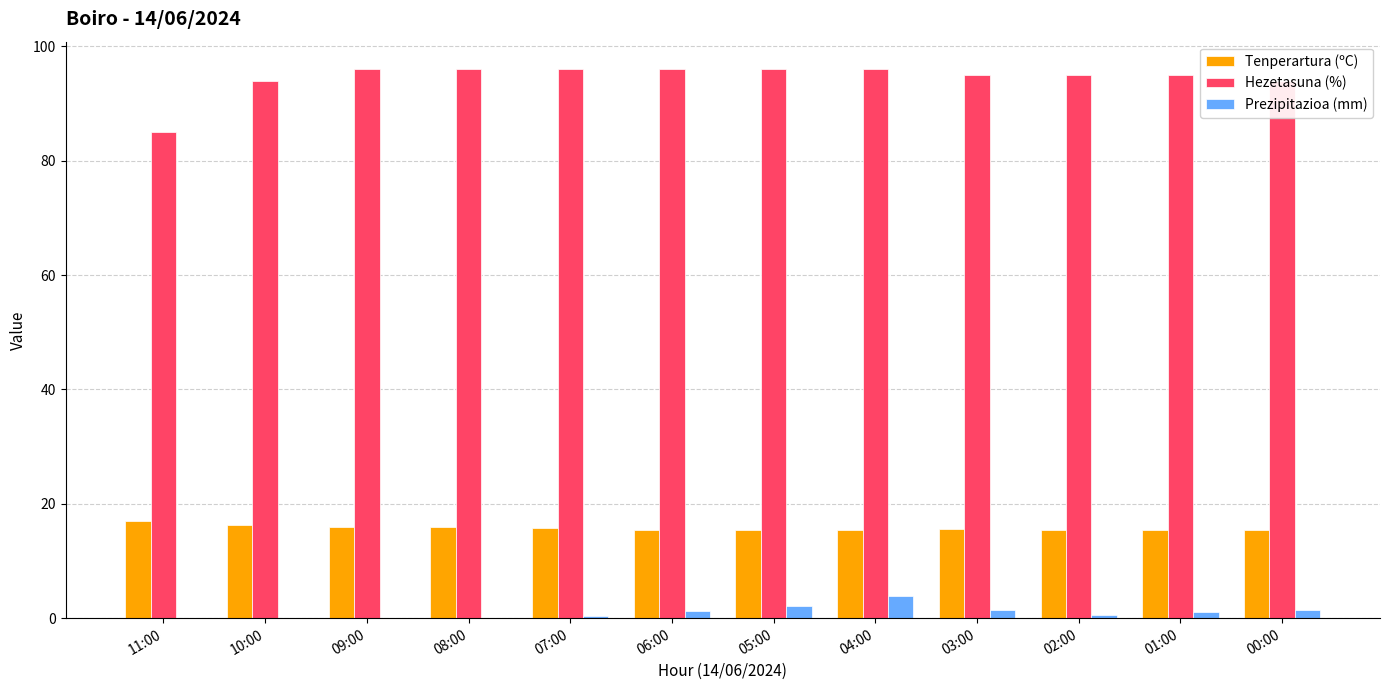

The Tenperartura (ºC) series shows 16.3 at 10:00. True or false?

True